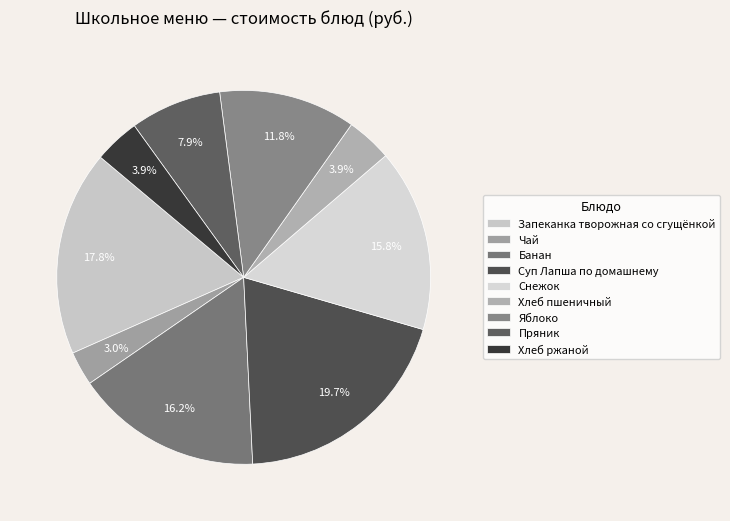

The Чай slice represents 3% of the pie. True or false?

True